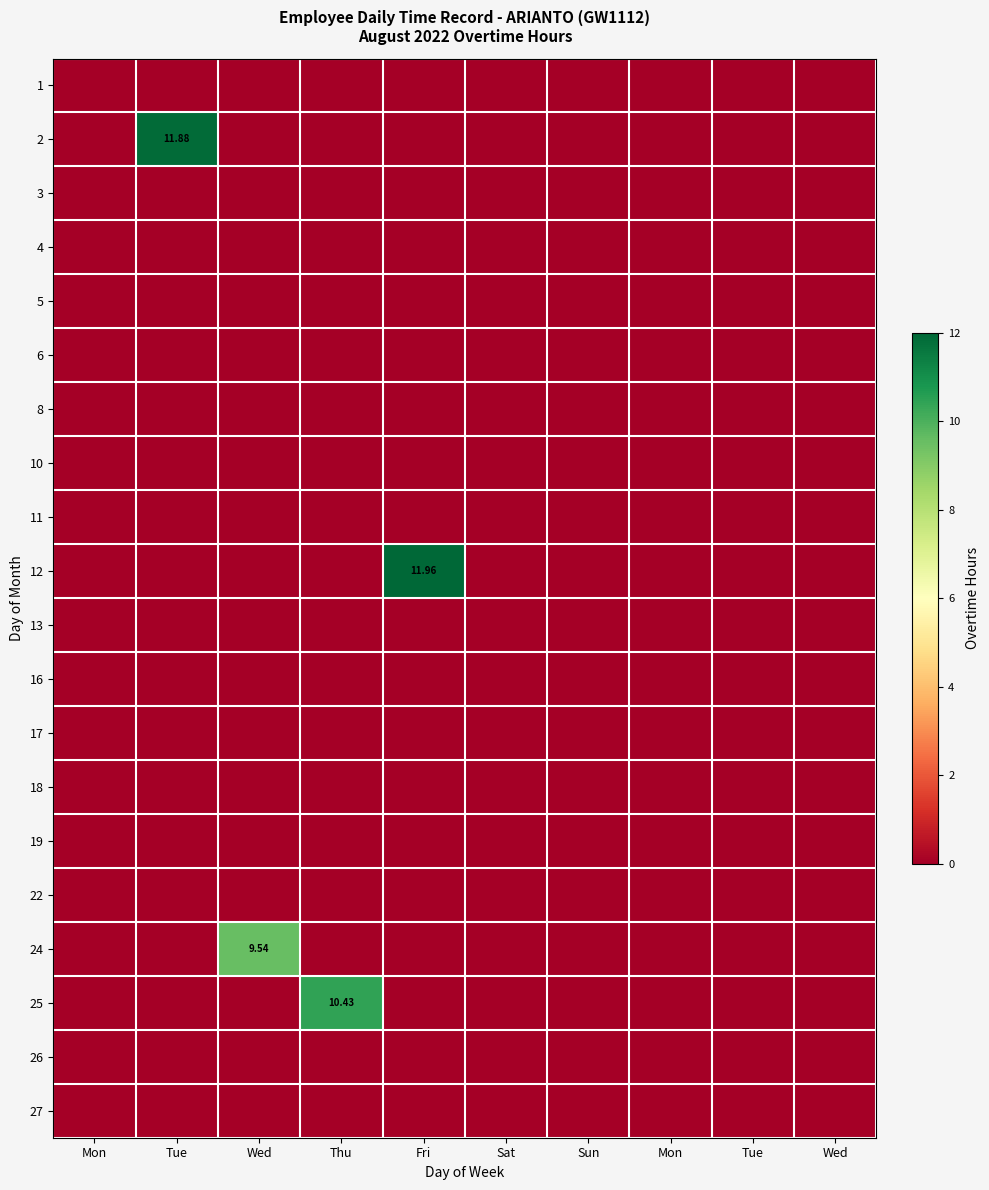

How many series are shown in this chart?

20